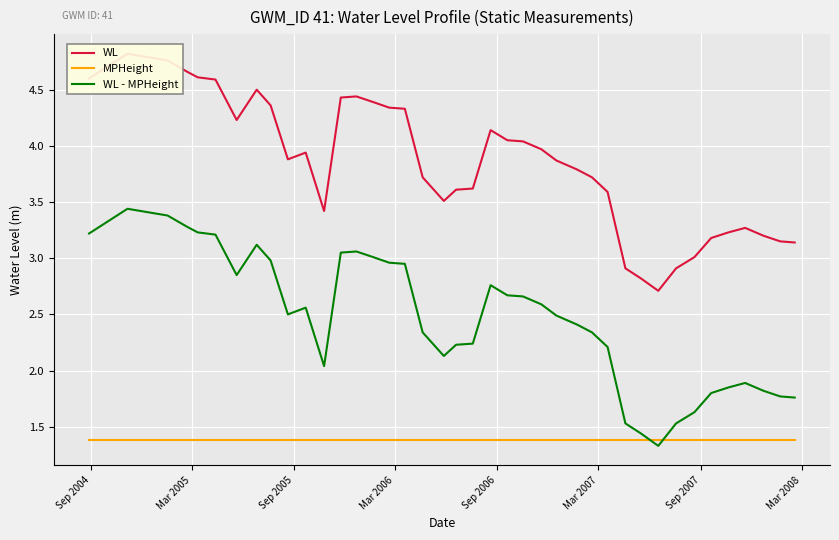

Is this an area chart (filled region under the line)?

No